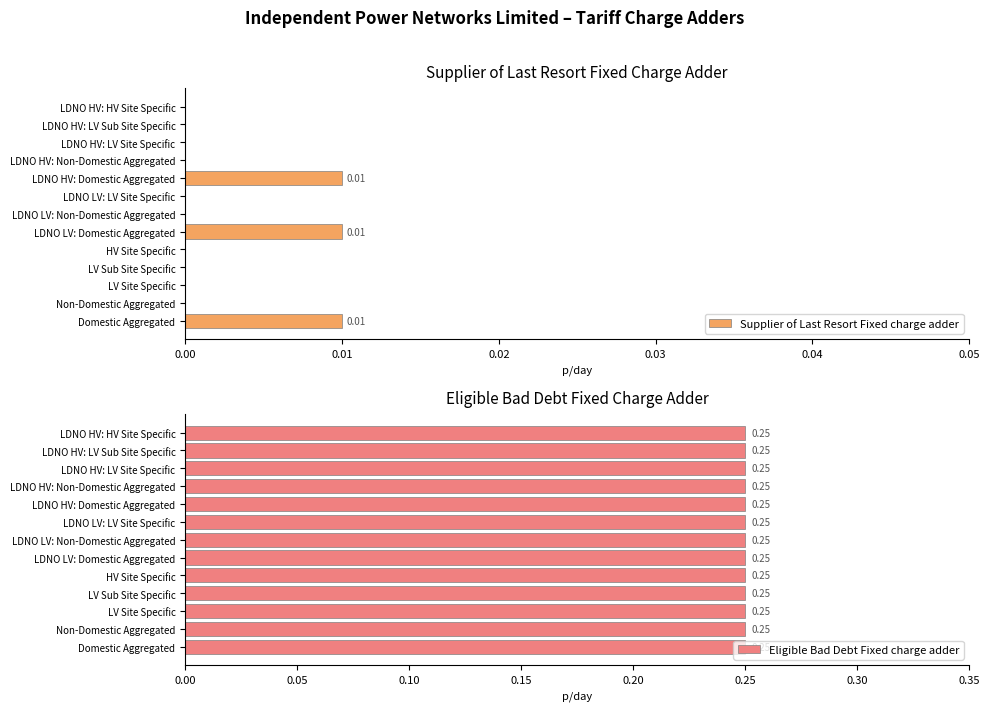

Which series has the largest range (max minus min)?

Supplier of Last Resort Fixed charge adder